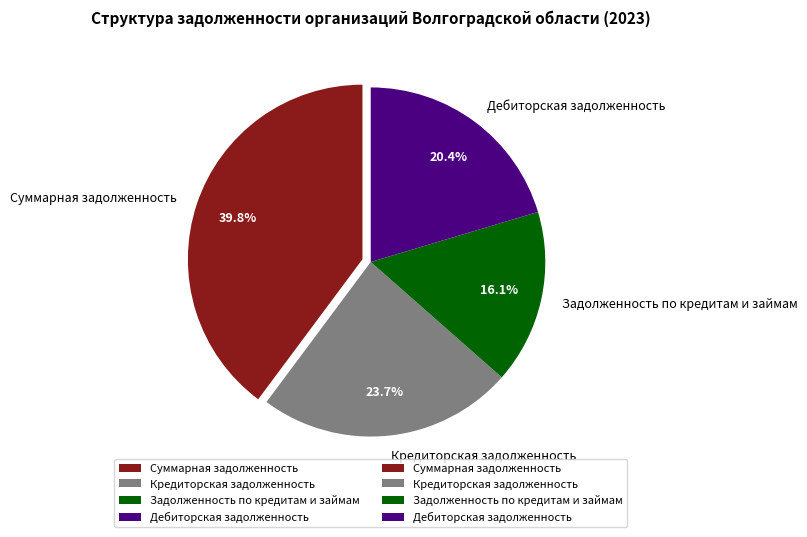

Does any single category account for the majority?

No